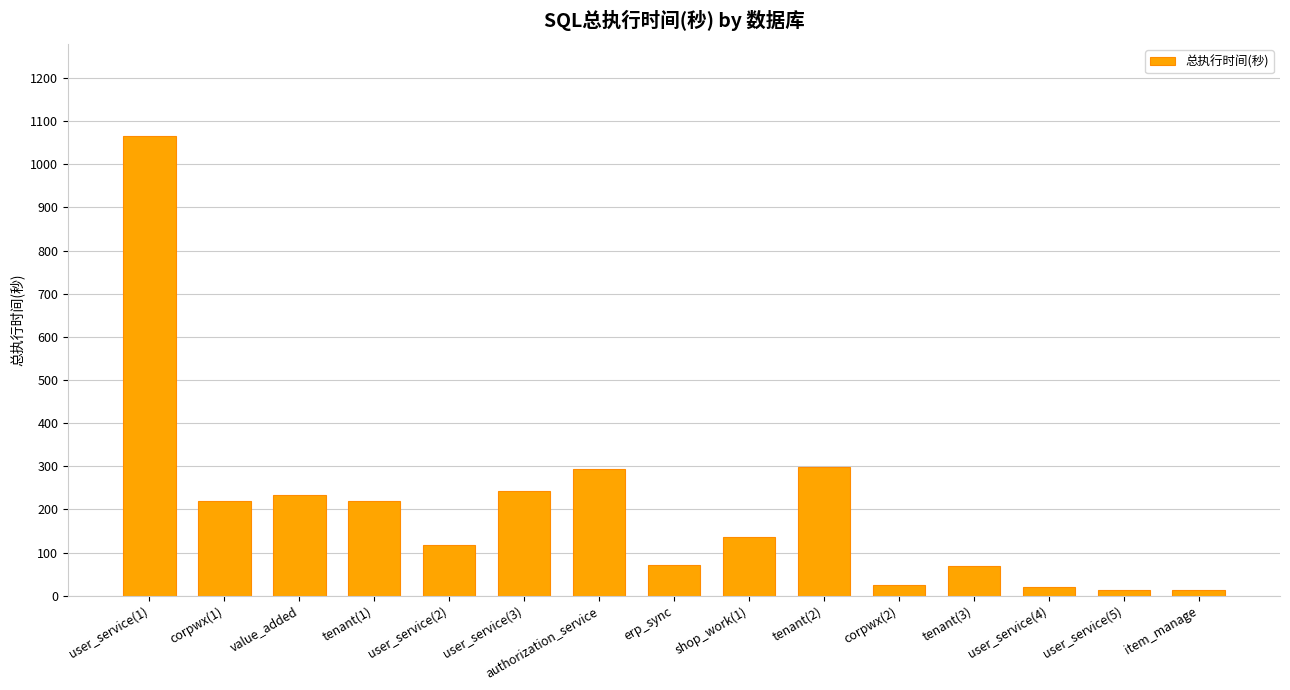

Where does the data first go above 137?

user_service(1)